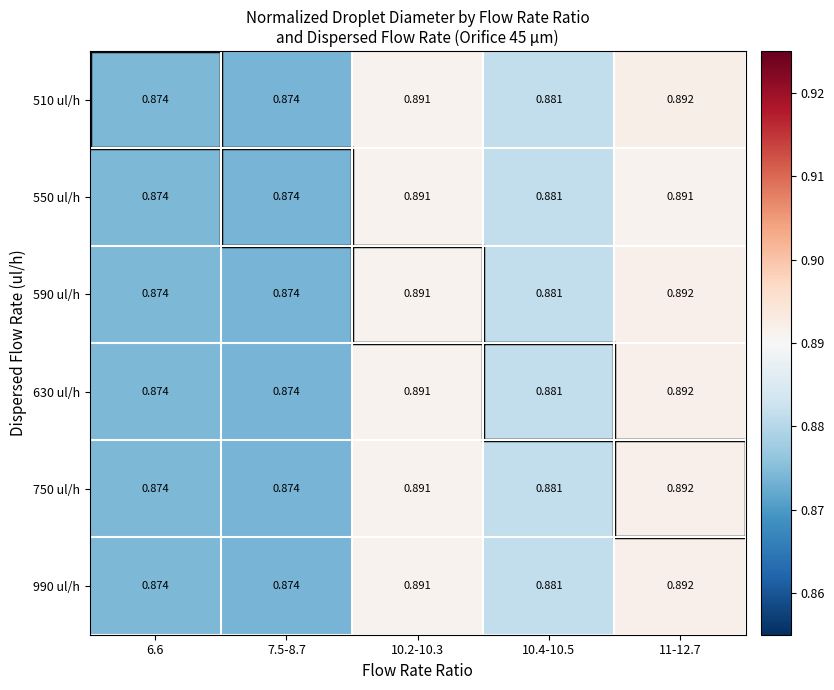

Is the value of 590 ul/h at 10.4-10.5 greater than the value of 550 ul/h at 7.5-8.7?

Yes